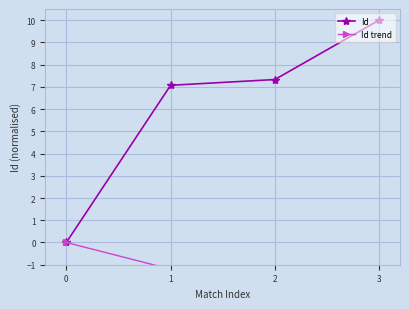

How many data points in Id trend are above -1?

1